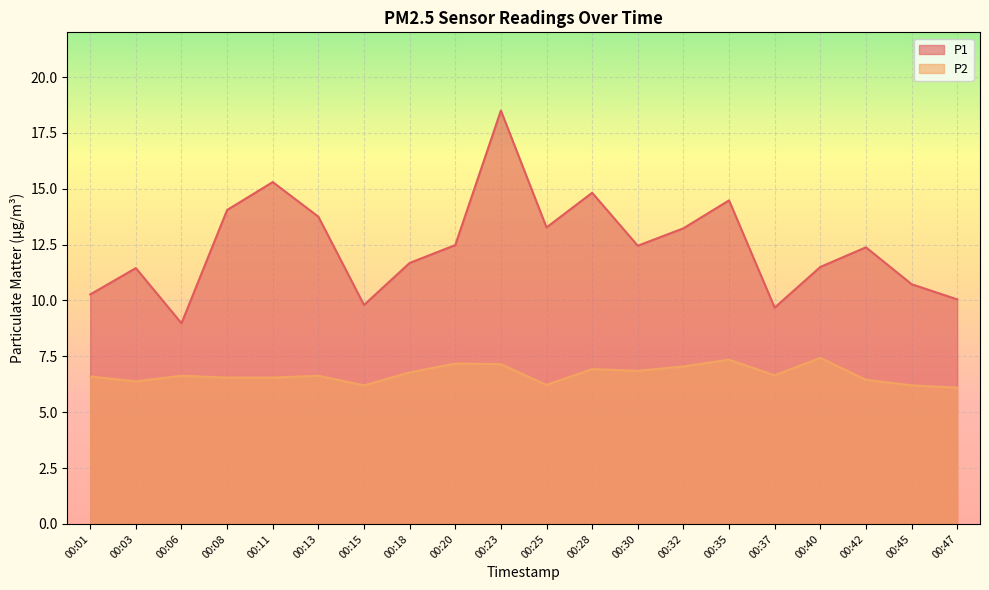

What is the maximum value for P2?

7.4